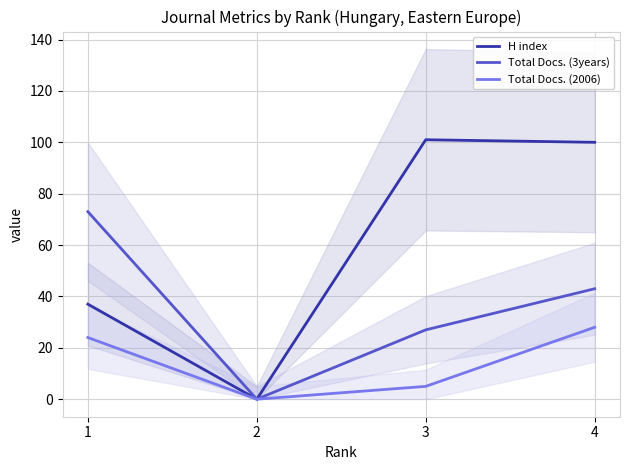

True or false: H index has more than 1 points higher than both neighbors.

False